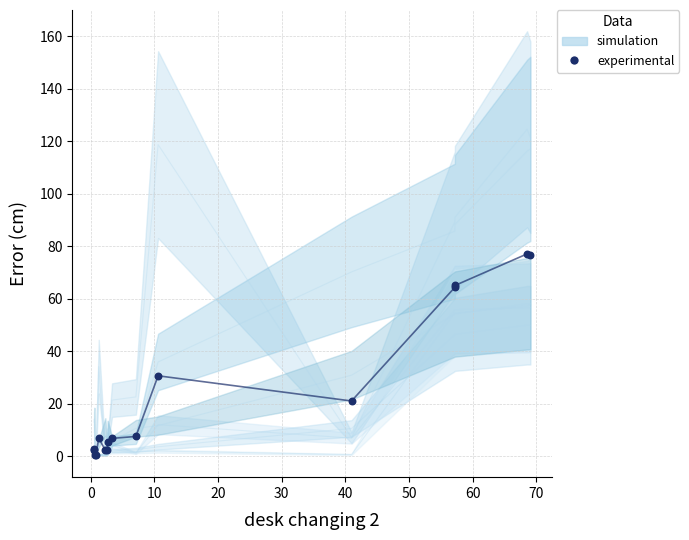

What Y value in the scatter plot is closest to 38?

30.6